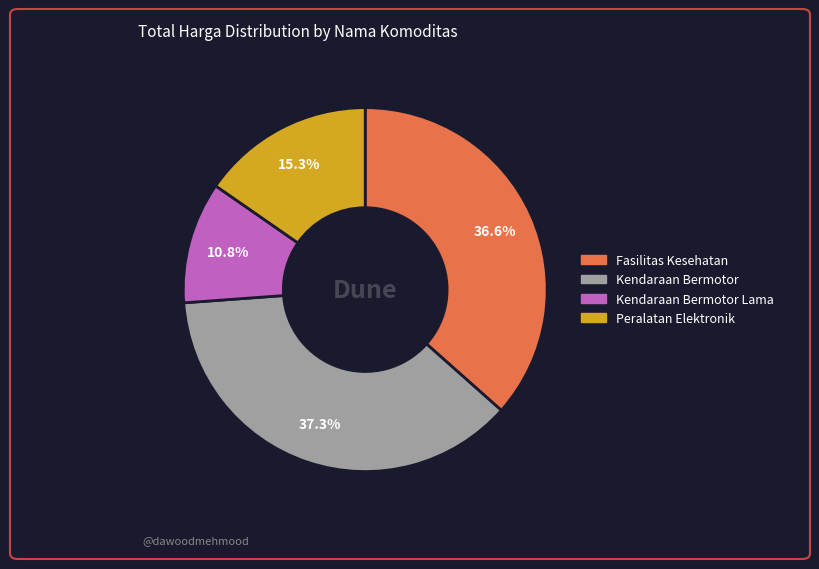

Which slice is the smallest?

Kendaraan Bermotor Lama